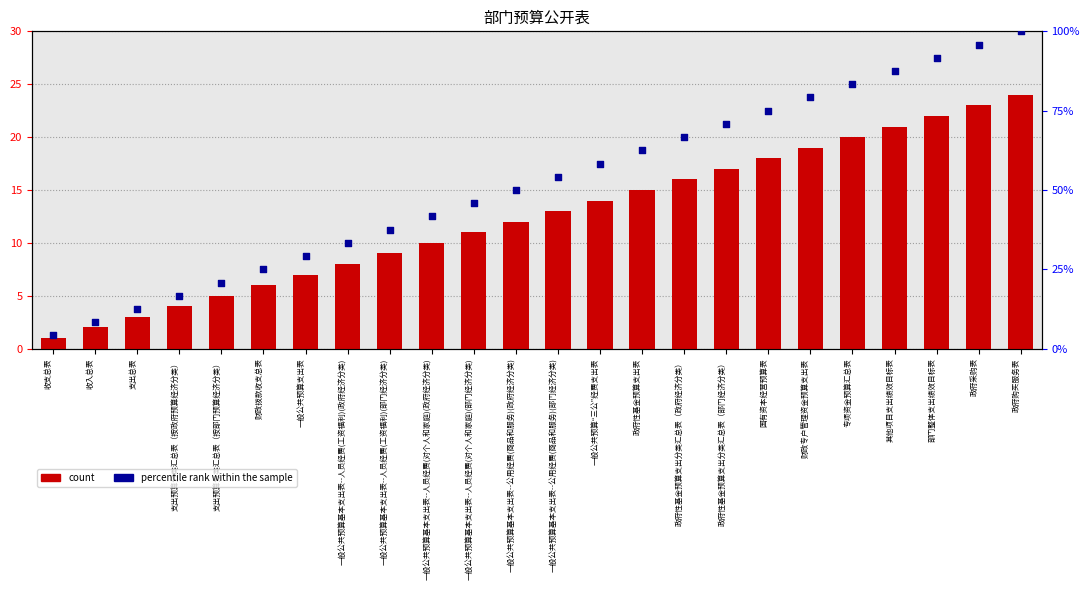

Which series reaches the minimum Y coordinate?

count